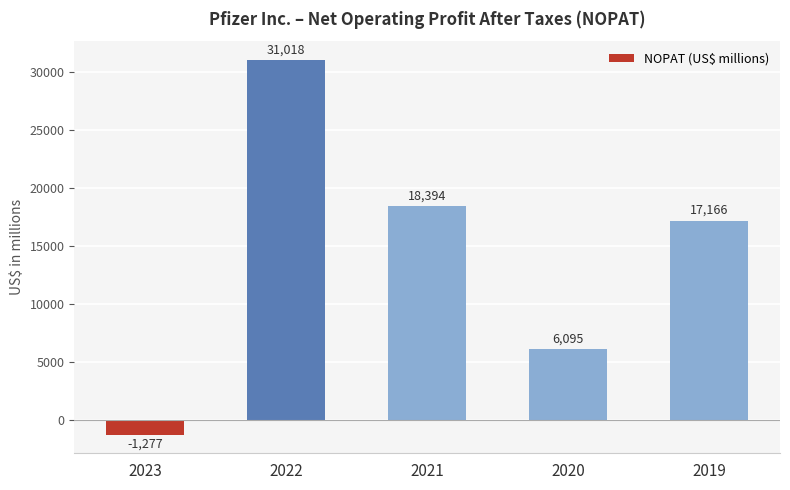

Reading right to left, list all the values displayed in this chart.

2019=17166	2020=6095	2021=18394	2022=31018	2023=-1277